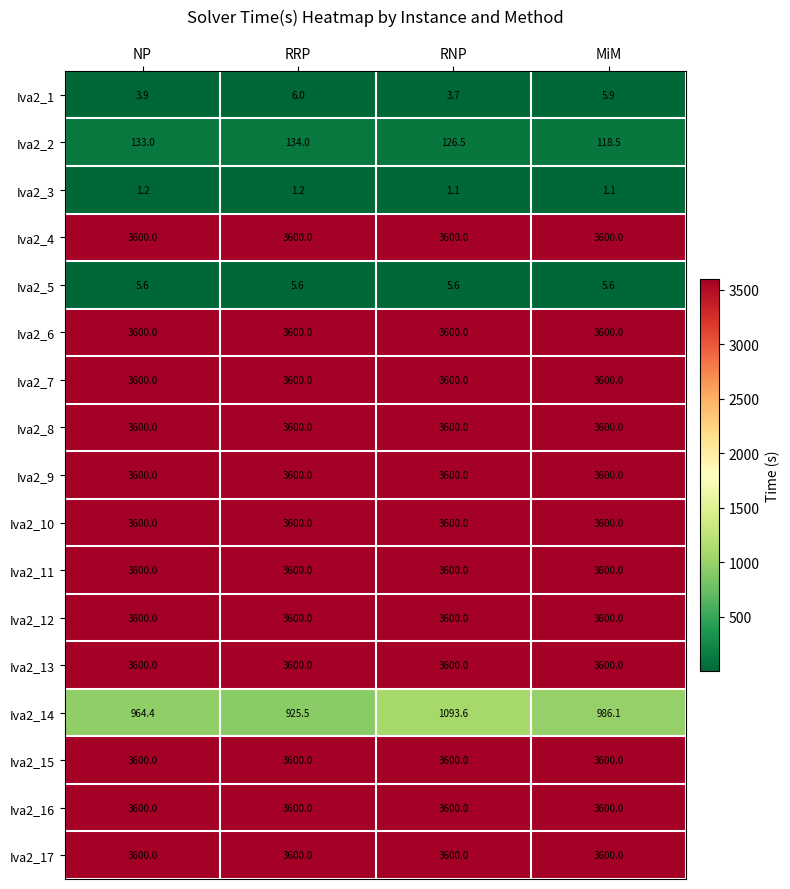

True or false: Iva2_6 has a value of 6348.3 at MiM.

False